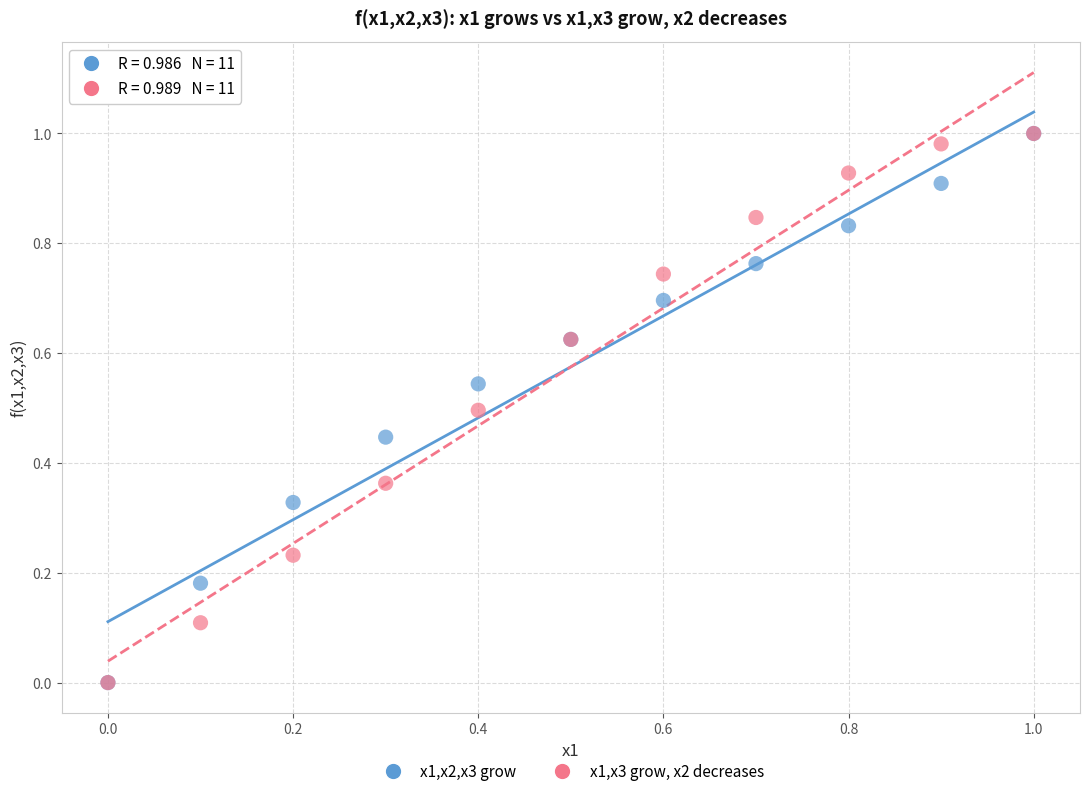

What are all the series names shown in the legend?

x1,x2,x3 grow, x1,x3 grow, x2 decreases